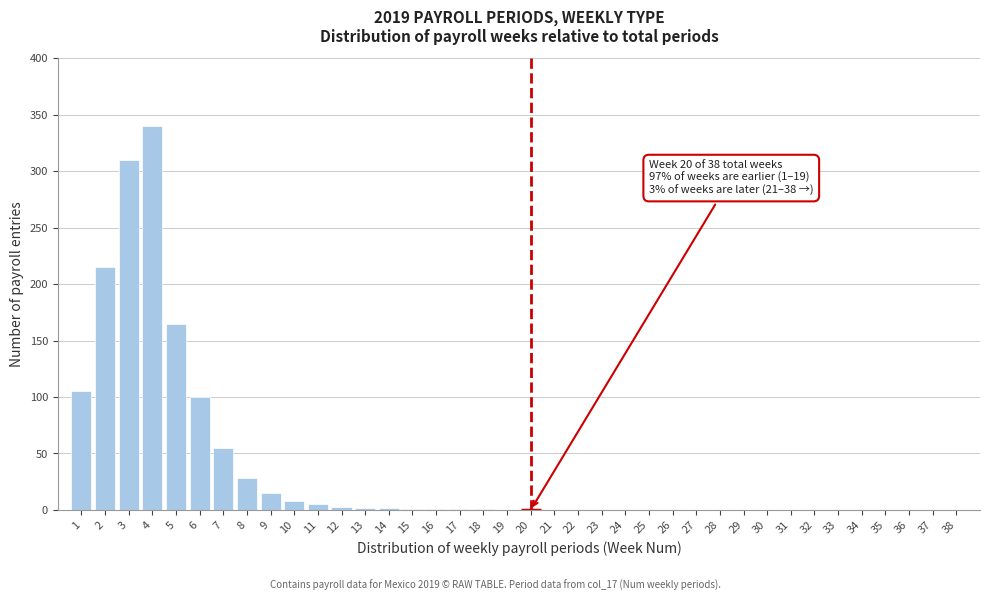

Which range on the x-axis has the tallest bar?

3.5 to 4.5